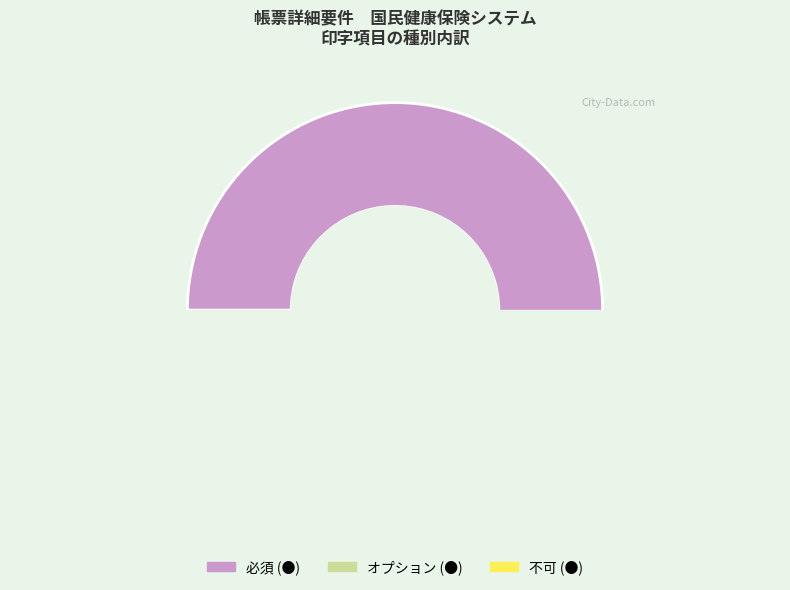

Is there any slice that represents more than half of the pie?

Yes